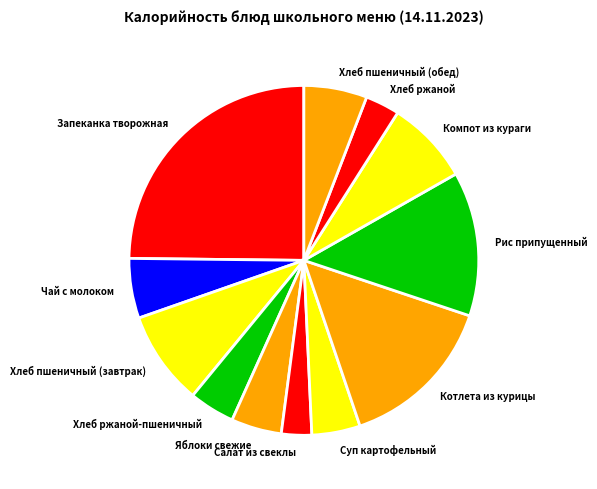

What is the ratio of the value at Яблоки свежие to the value at Рис припущенный?

0.3